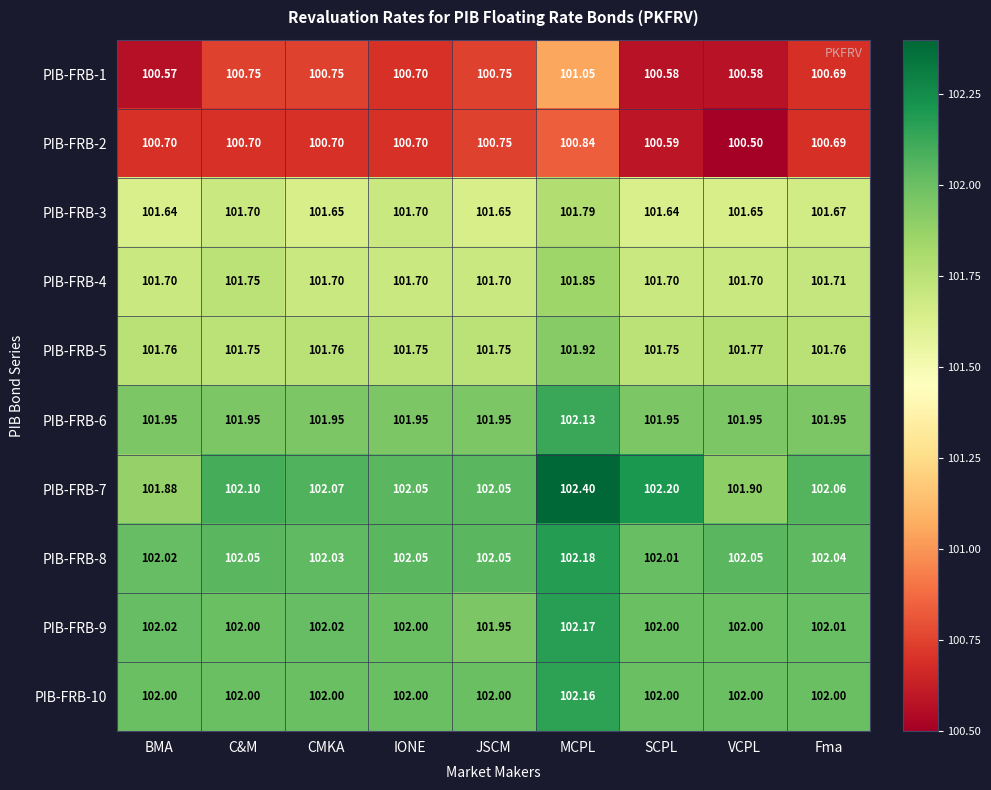

What is the spread (max minus min) of values at MCPL?

1.6